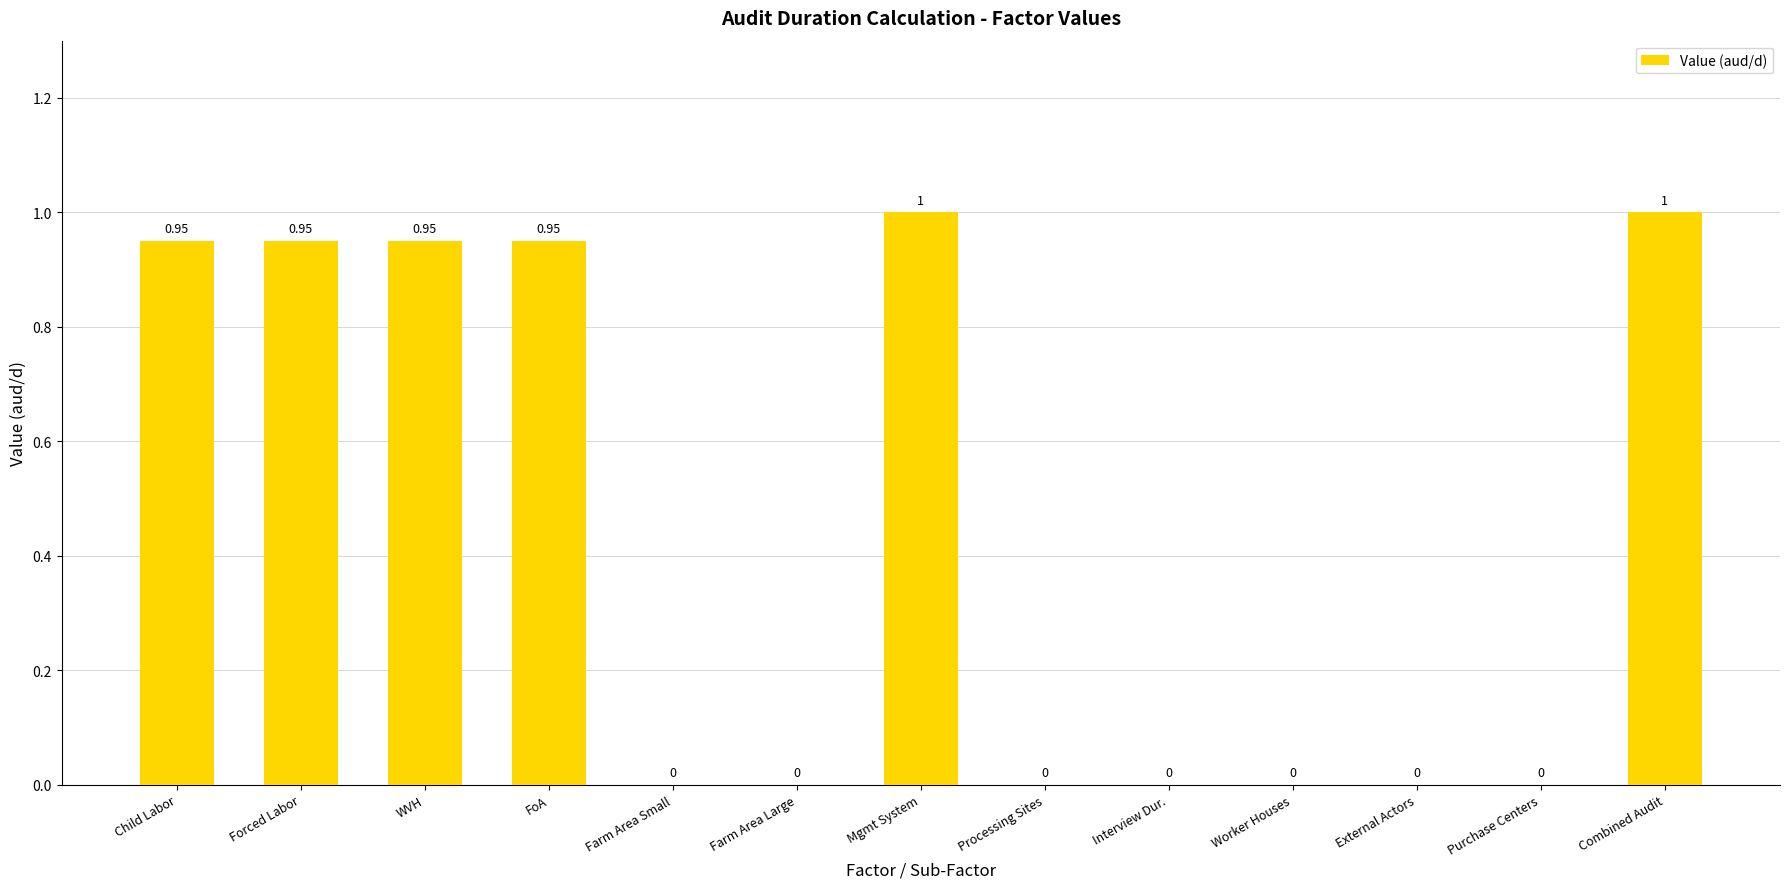

The value at Combined Audit is 1.0. True or false?

True